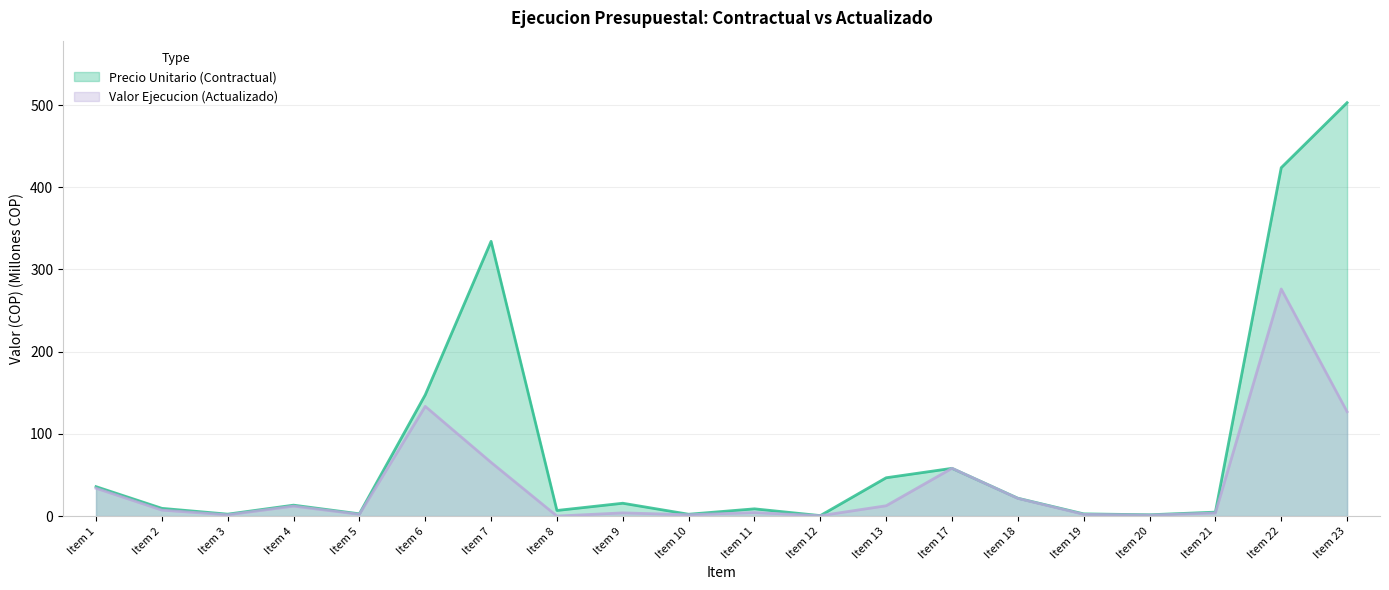

Rank the categories by Precio Unitario (Contractual) value from highest to lowest.

Item 23, Item 22, Item 7, Item 6, Item 17, Item 13, Item 1, Item 18, Item 9, Item 4, Item 2, Item 11, Item 8, Item 21, Item 5, Item 19, Item 3, Item 10, Item 20, Item 12